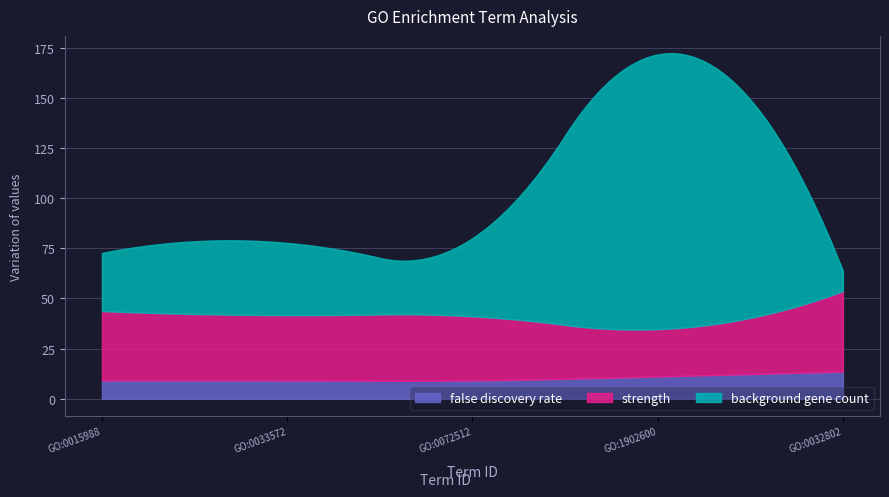

The value of strength at GO:0033572 is 2.1. True or false?

False